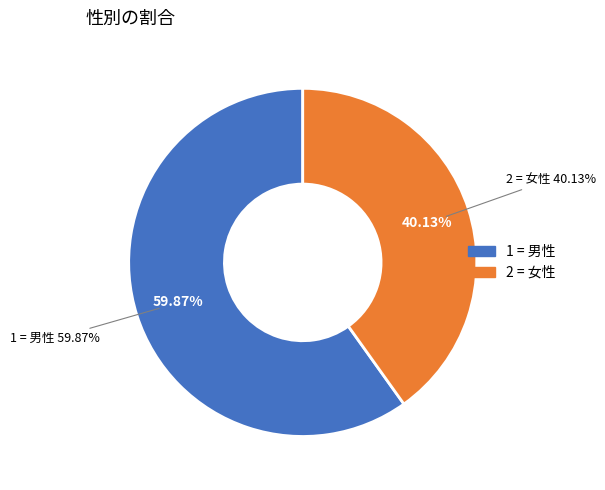

Rank the categories by value from lowest to highest.

2 = 女性, 1 = 男性